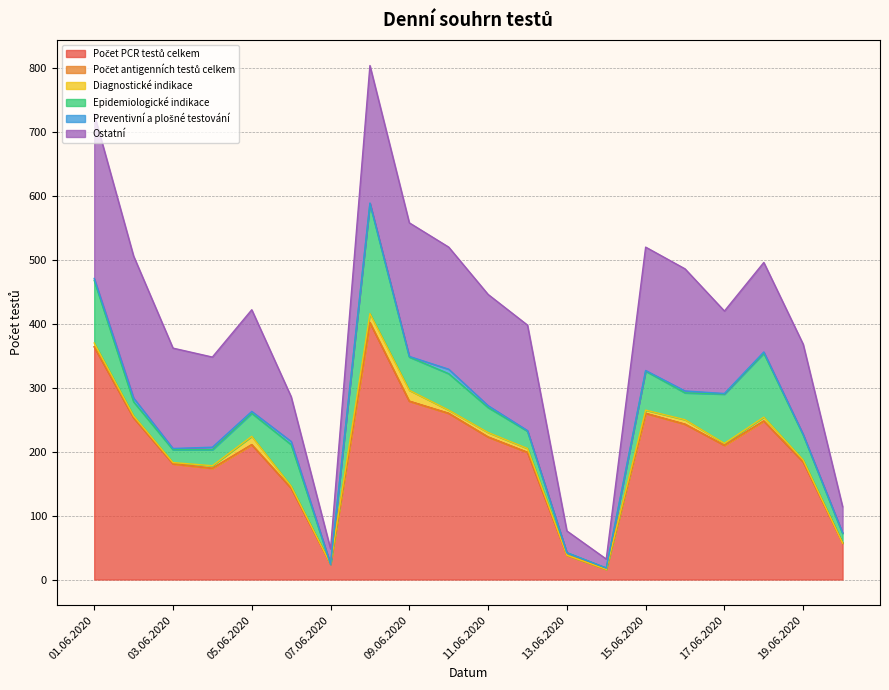

What is the highest value of the Počet PCR testů celkem series?

402